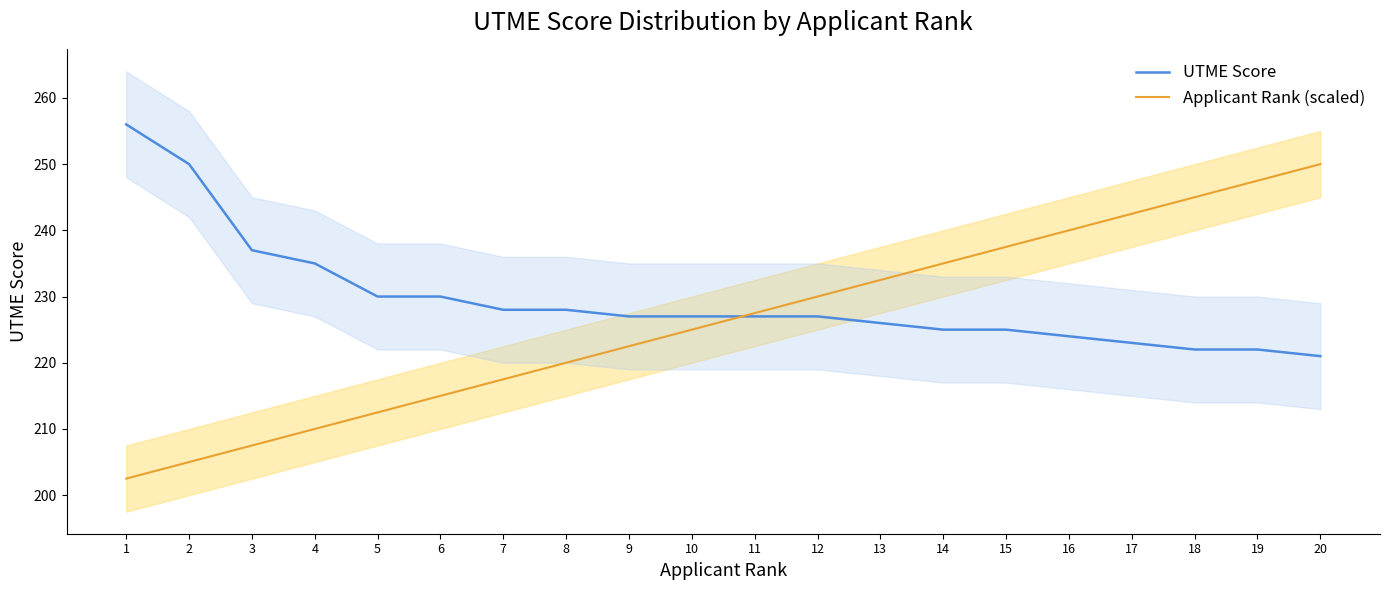

What is the difference between the maximum and minimum values in the Applicant Rank (scaled) series?

47.5